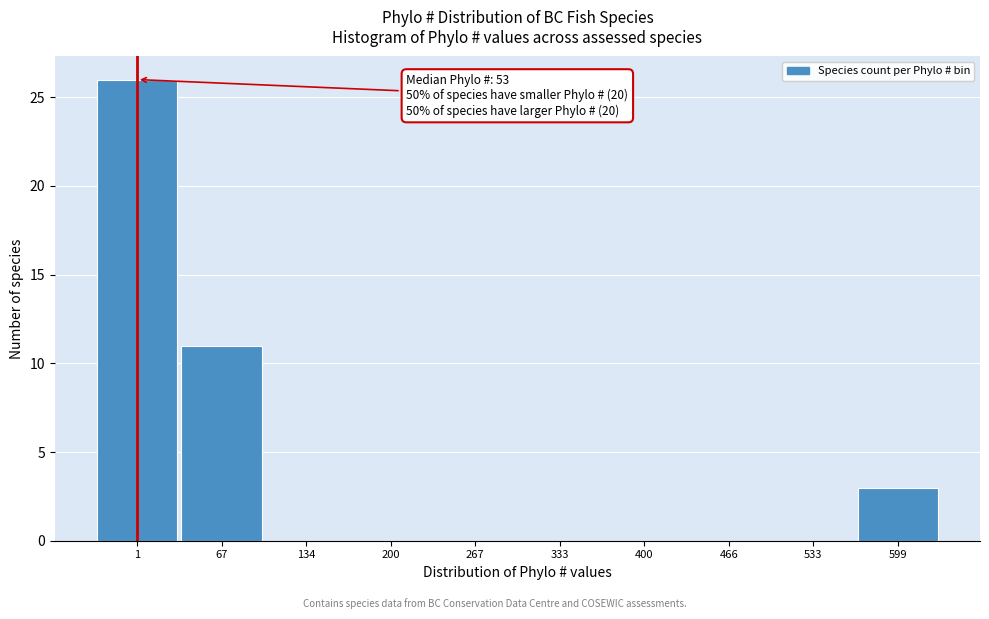

Reading left to right, extract all data points from this chart.

1=26	67=11	134=0	200=0	267=0	333=0	400=0	466=0	533=0	599=3